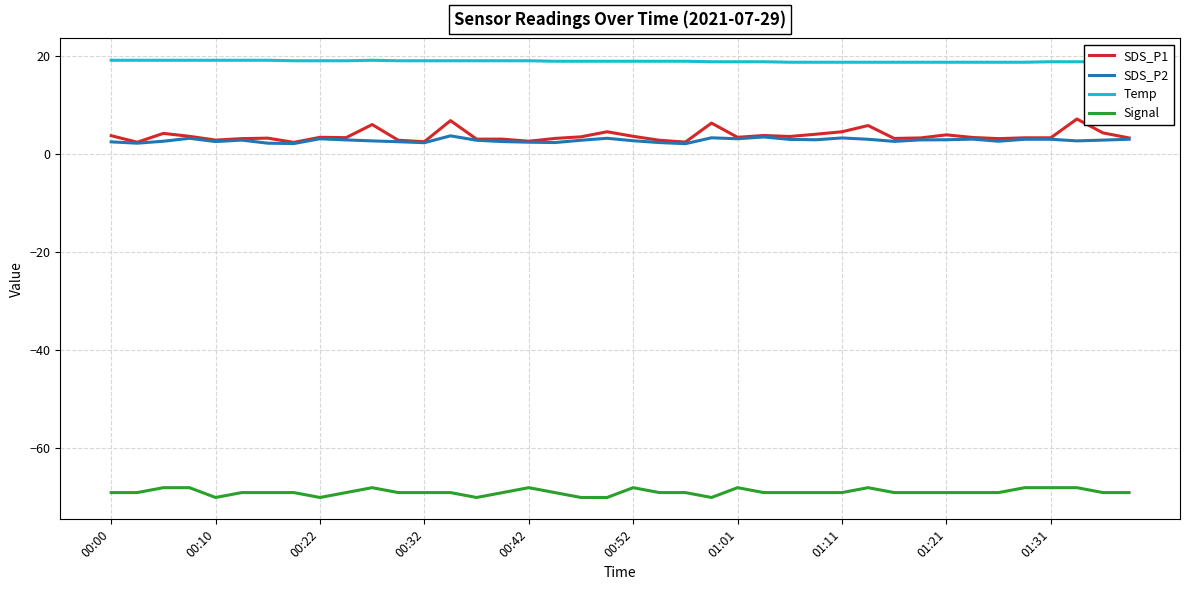

Which series has the largest range (max minus min)?

SDS_P1